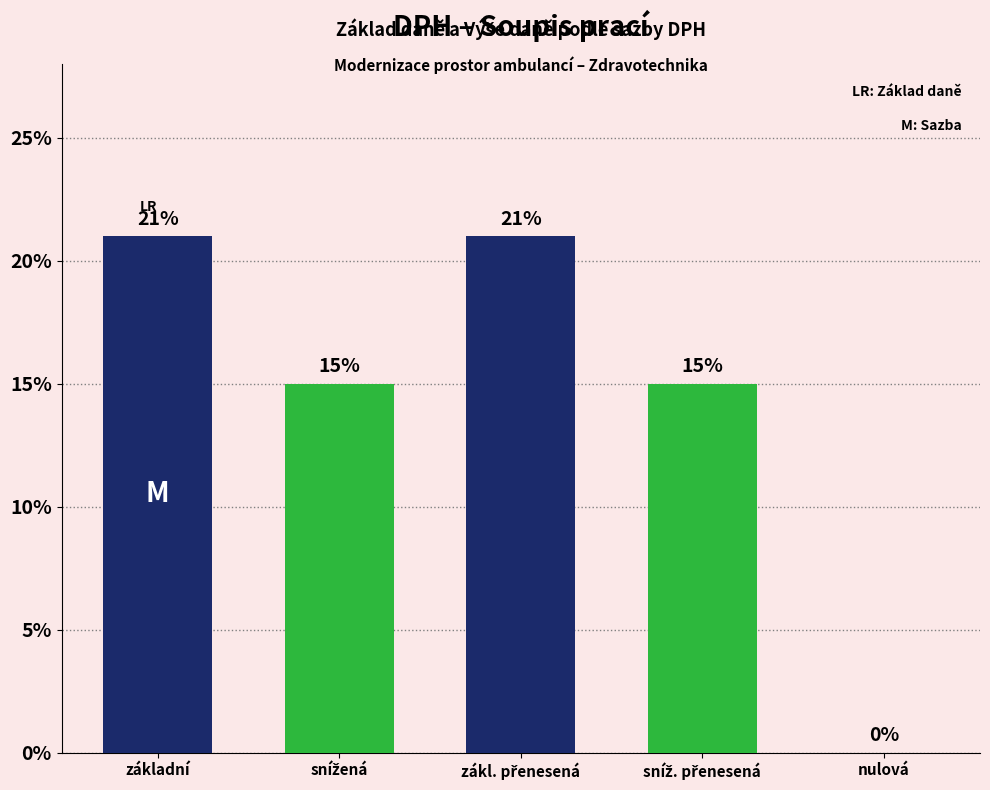

Read the value at základní.

21